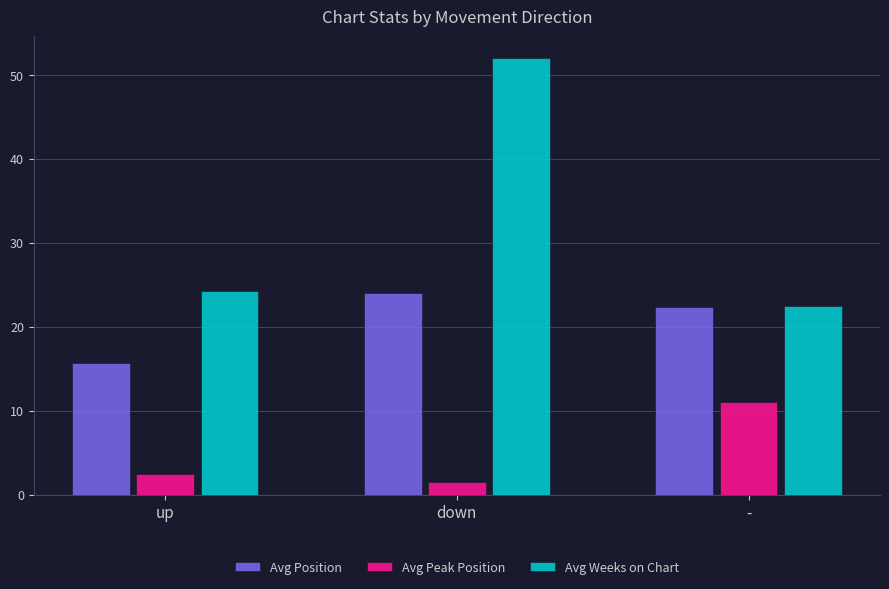

How many data points does each series have?

3